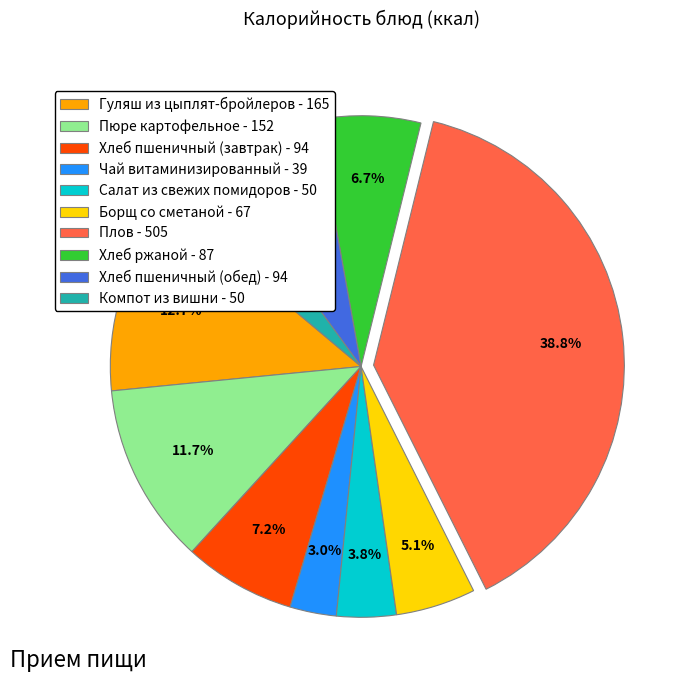

Is Хлеб пшеничный (обед) the majority of the pie?

No